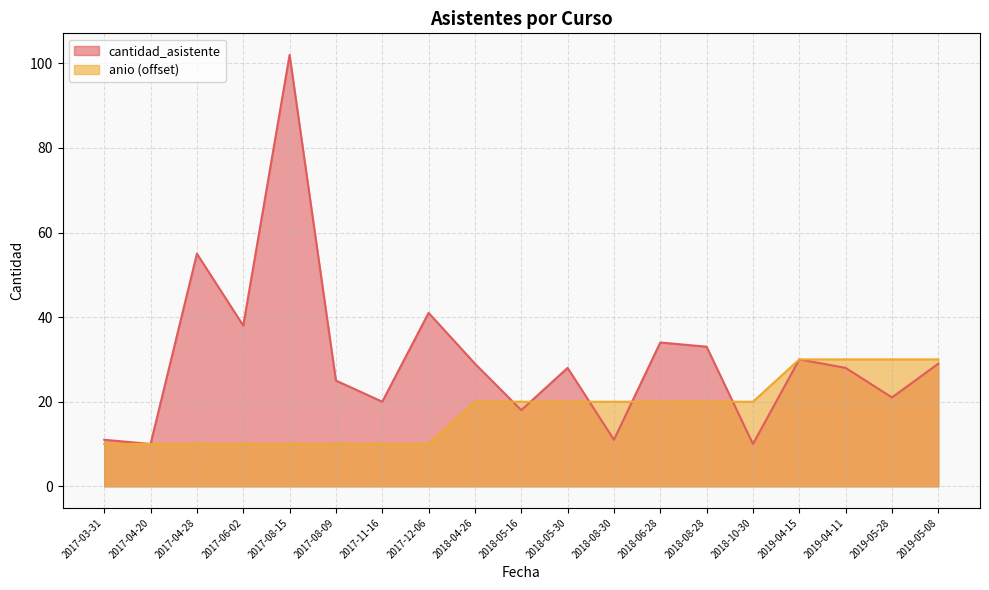

True or false: cantidad_asistente has a value of 11 at 2017-03-31.

True